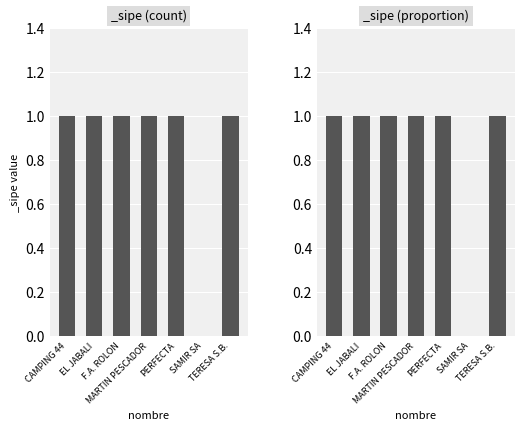

The chart shows a value of 0 at SAMIR SA. True or false?

False